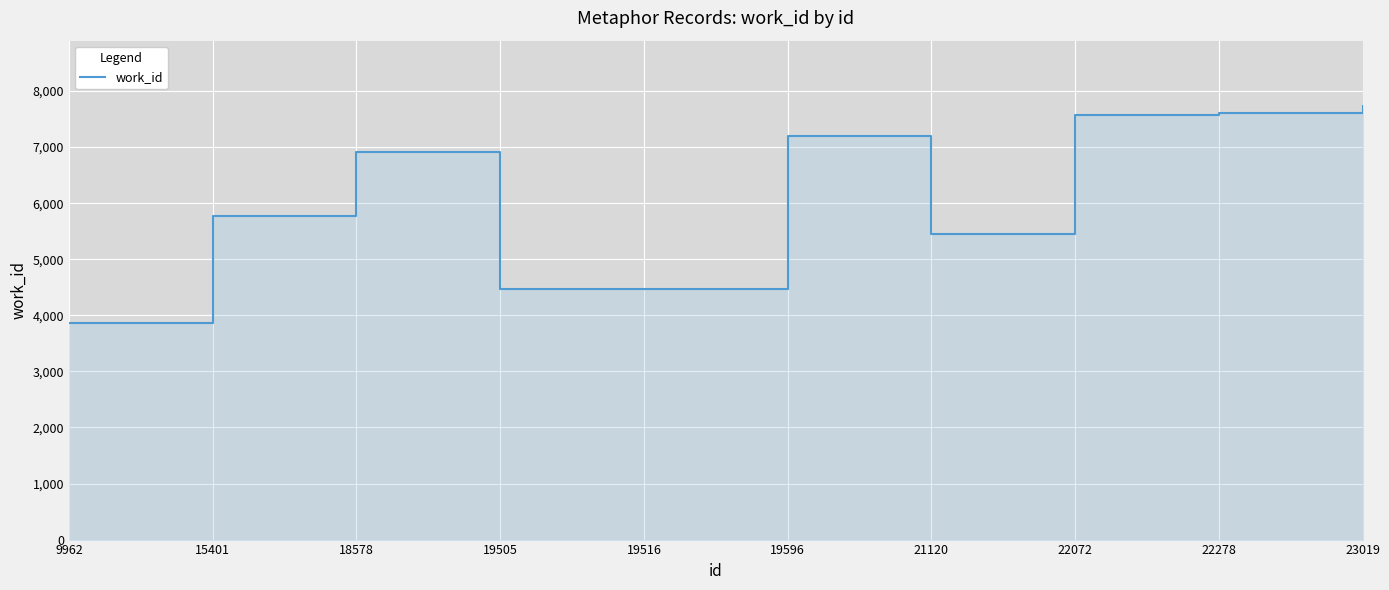

List the labels in order of value, smallest first.

9962, 19505, 19516, 21120, 15401, 18578, 19596, 22072, 22278, 23019